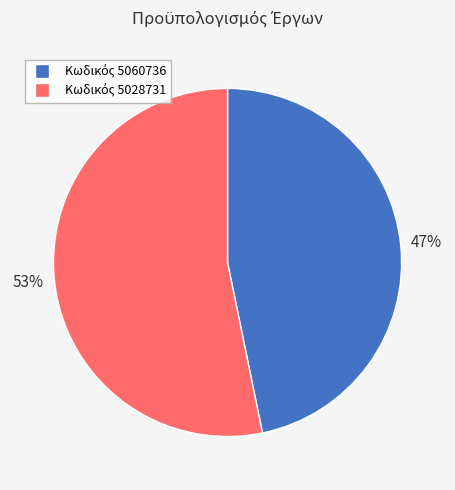

Is there a majority slice in this chart?

Yes